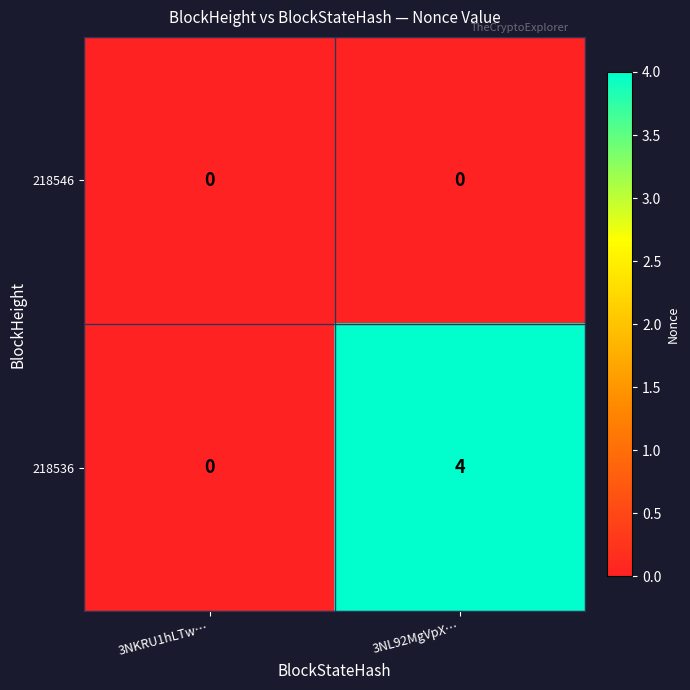

Which label corresponds to the largest value in the chart?

3NL92MgVpX…